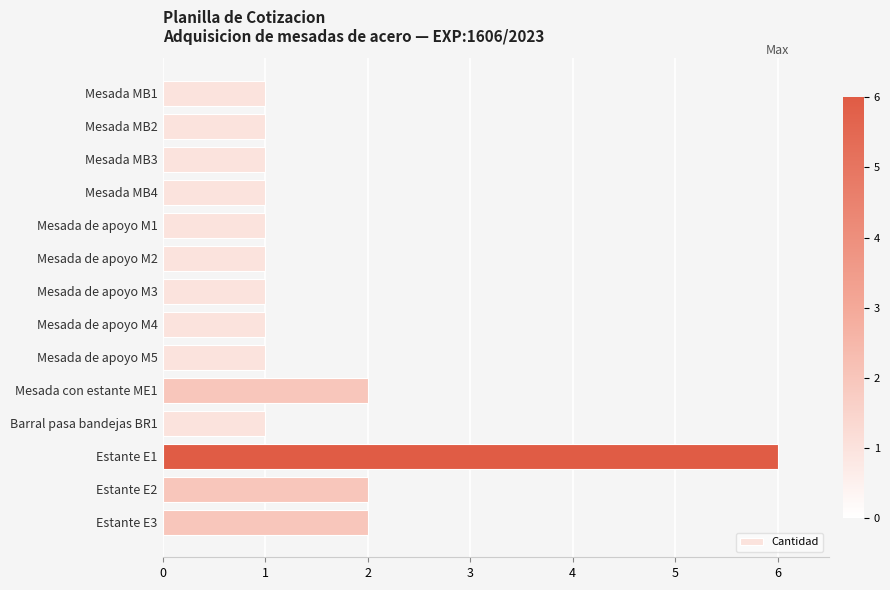

The value at Mesada de apoyo M3 is 1. True or false?

True